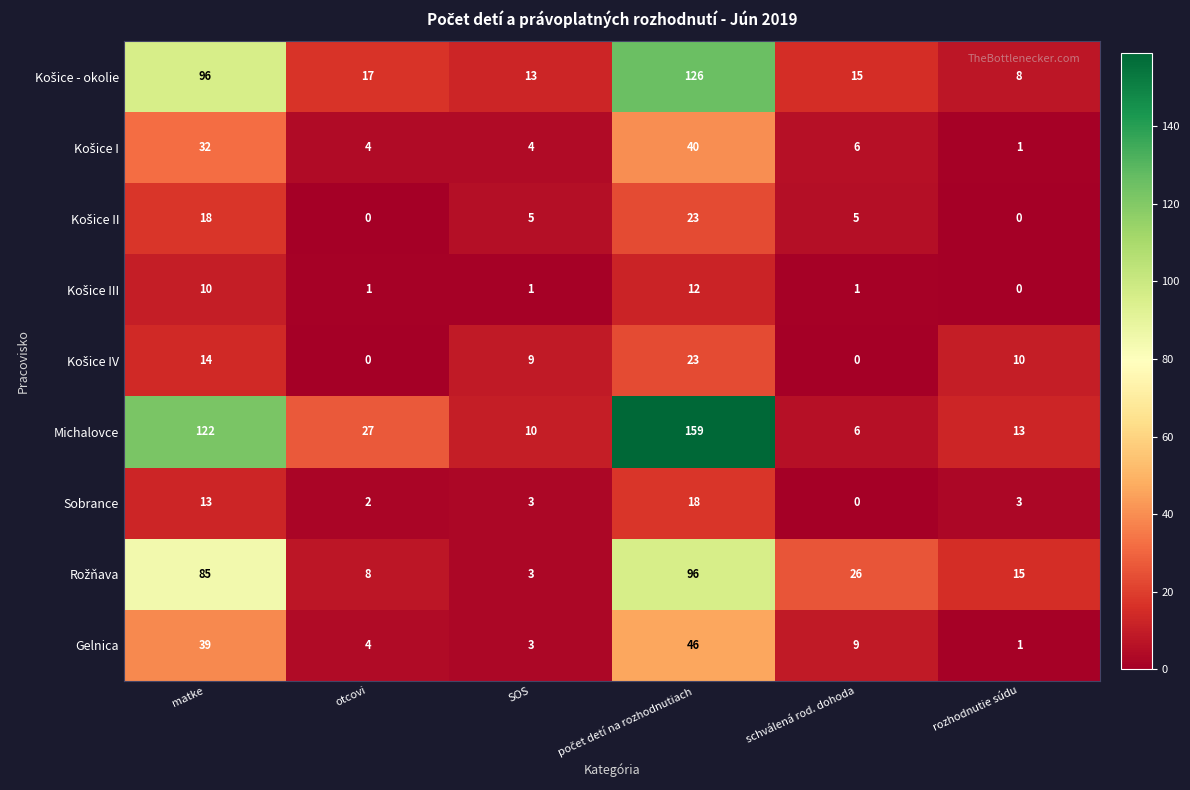

What is the difference between the Sobrance values at rozhodnutie súdu and schválená rod. dohoda?

3